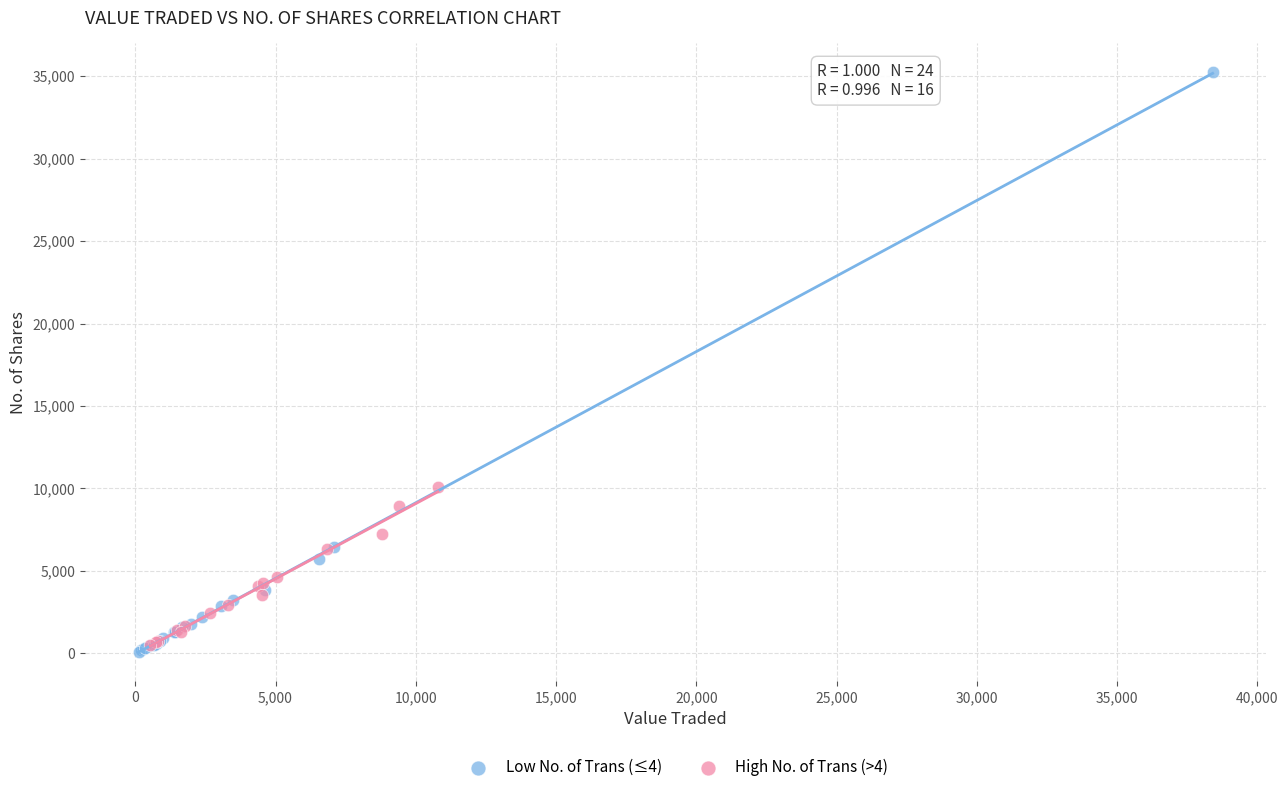

Which series reaches the maximum Y coordinate?

Low No. of Trans (≤4)